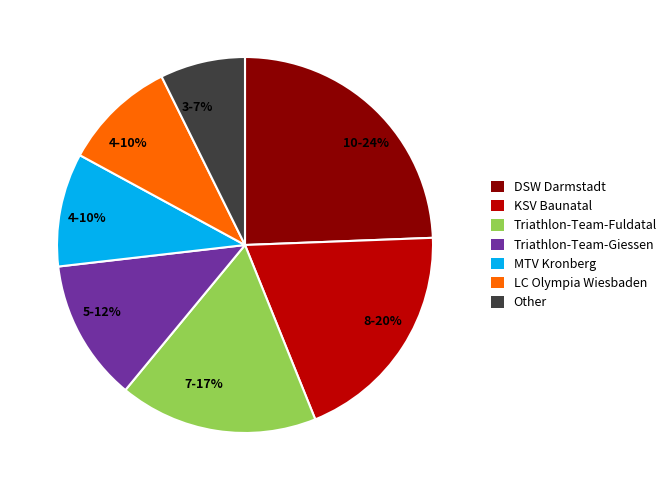

Is there any slice that represents more than half of the pie?

No